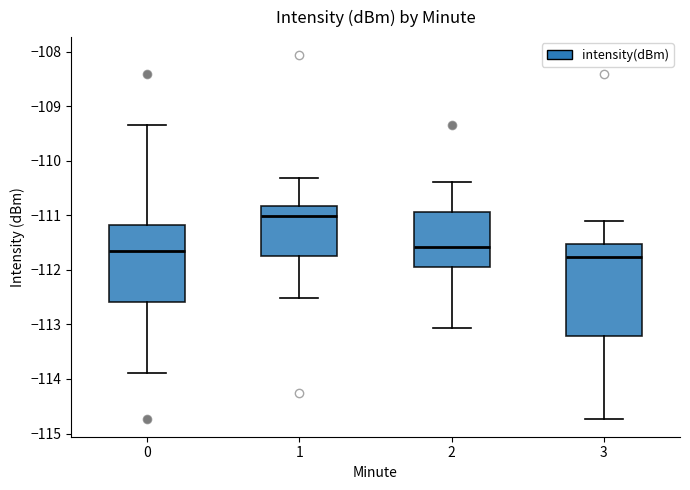

Comparing the boxes themselves (not the whiskers), which one is the tallest?

3